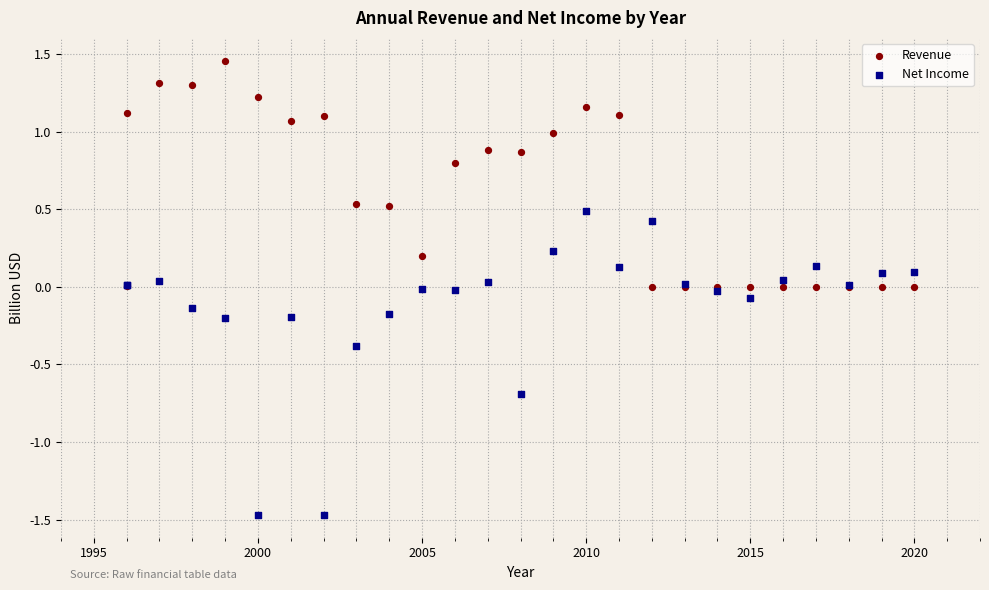

Which series has the largest Y range (max minus min)?

Net Income